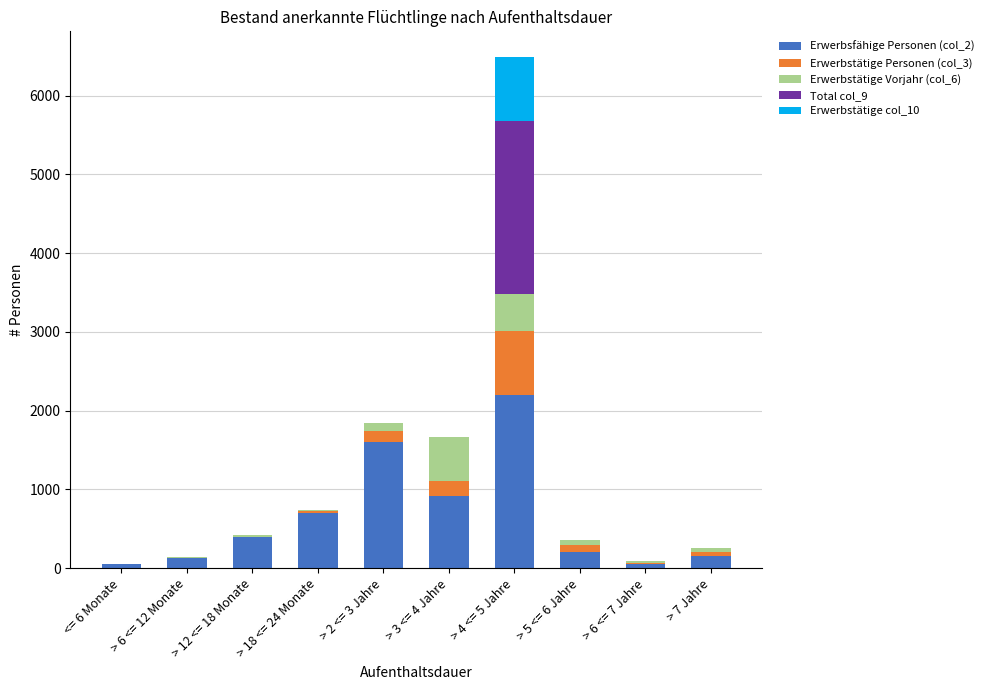

Which category has the highest value in the Erwerbsfähige Personen (col_2) series?

> 4 <= 5 Jahre